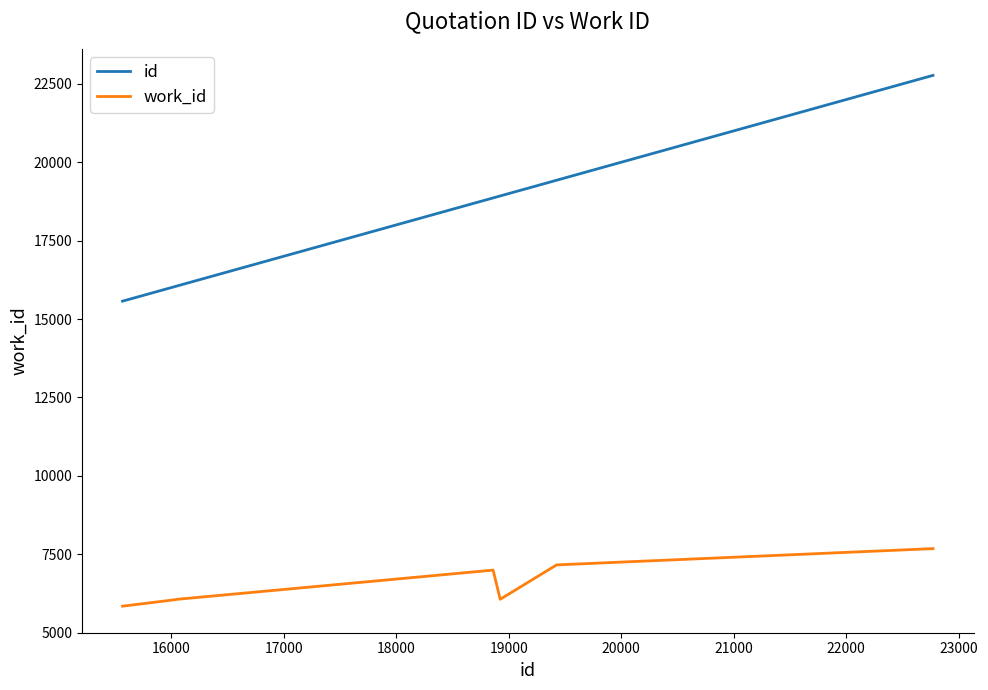

Which series has the widest spread of values?

id